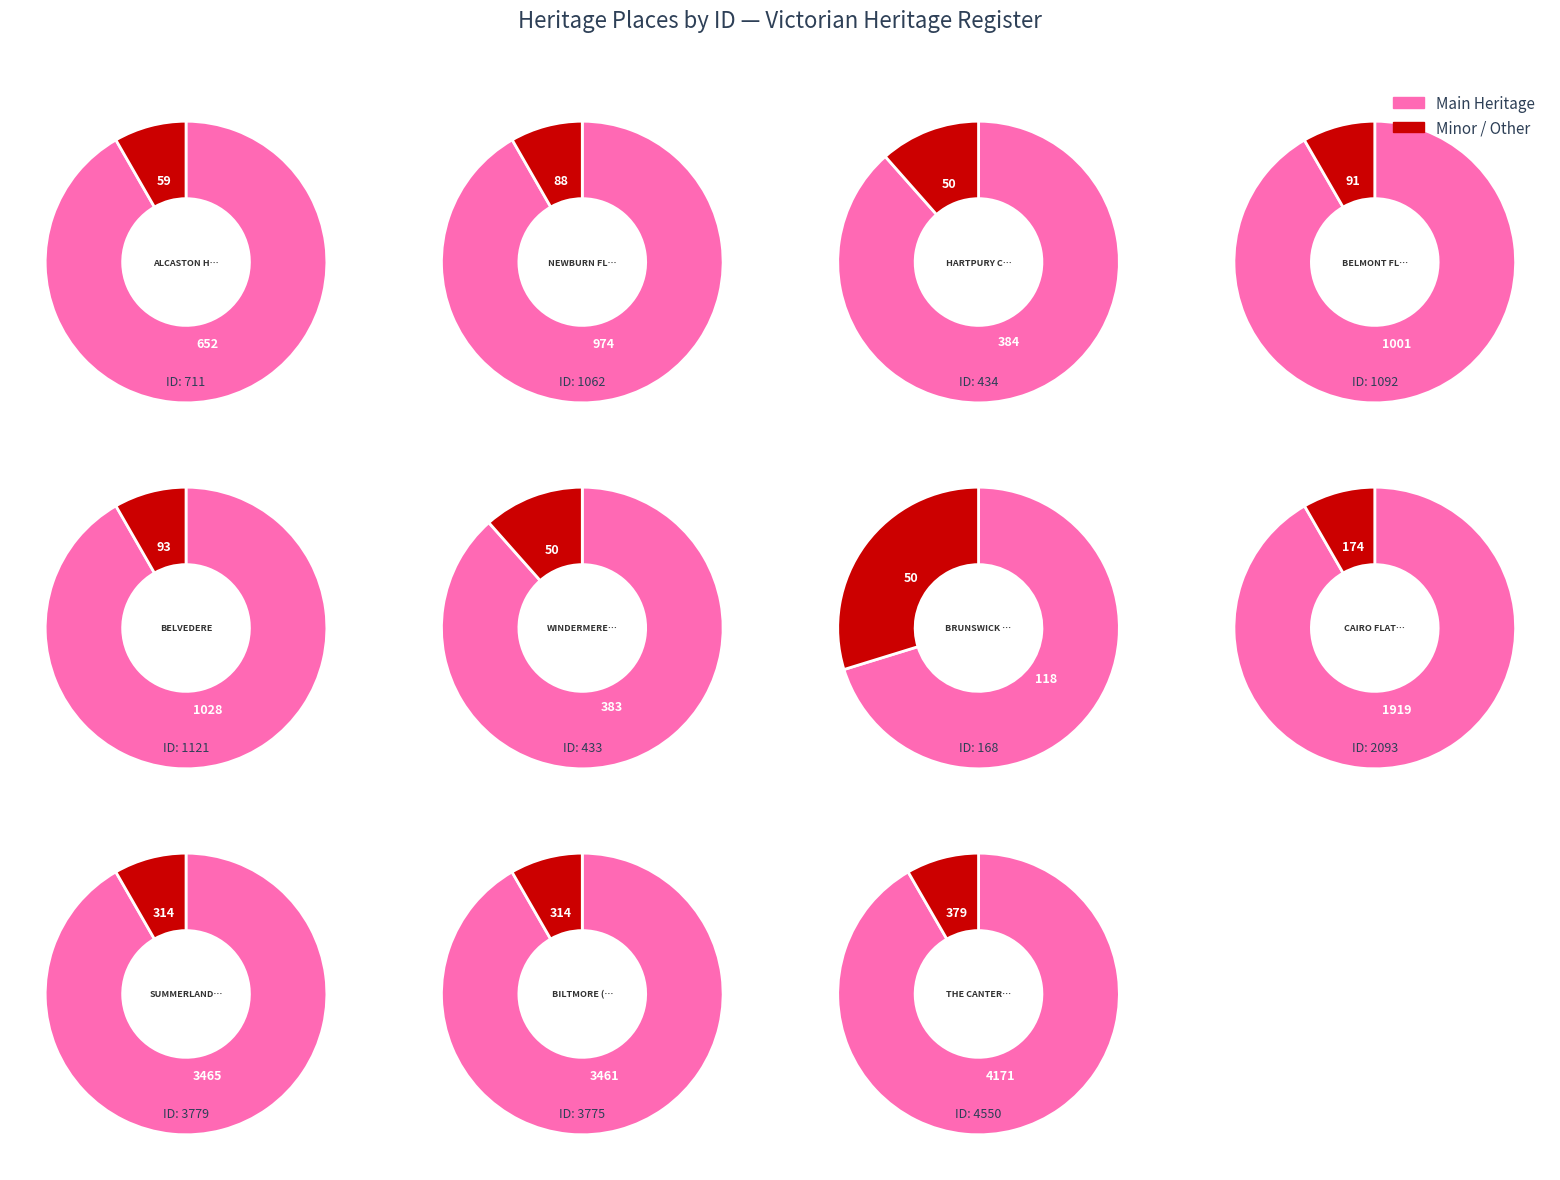

Rank the categories by value from lowest to highest.

BRUNSWICK FIRE STATION AND FLATS, WINDERMERE FLATS, HARTPURY COURT COMPLEX, ALCASTON HOUSE, NEWBURN FLATS, BELMONT FLATS, BELVEDERE, CAIRO FLATS, BILTMORE (ST KILDA), SUMMERLAND MANSIONS, THE CANTERBURY